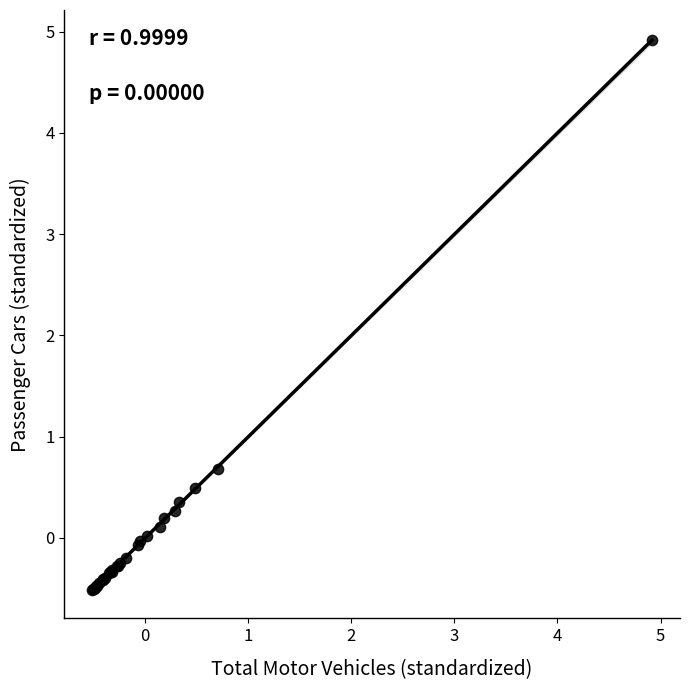

What Y value in the scatter plot is closest to 2?

0.7